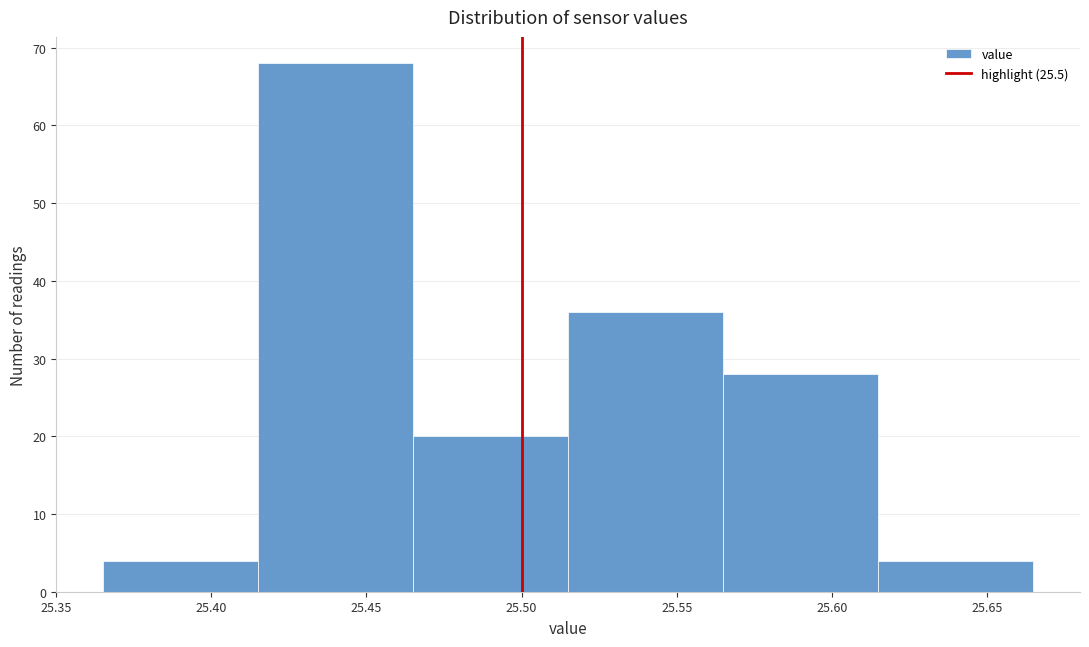

Over which range of the x-axis is the bar tallest?

25.415 to 25.465